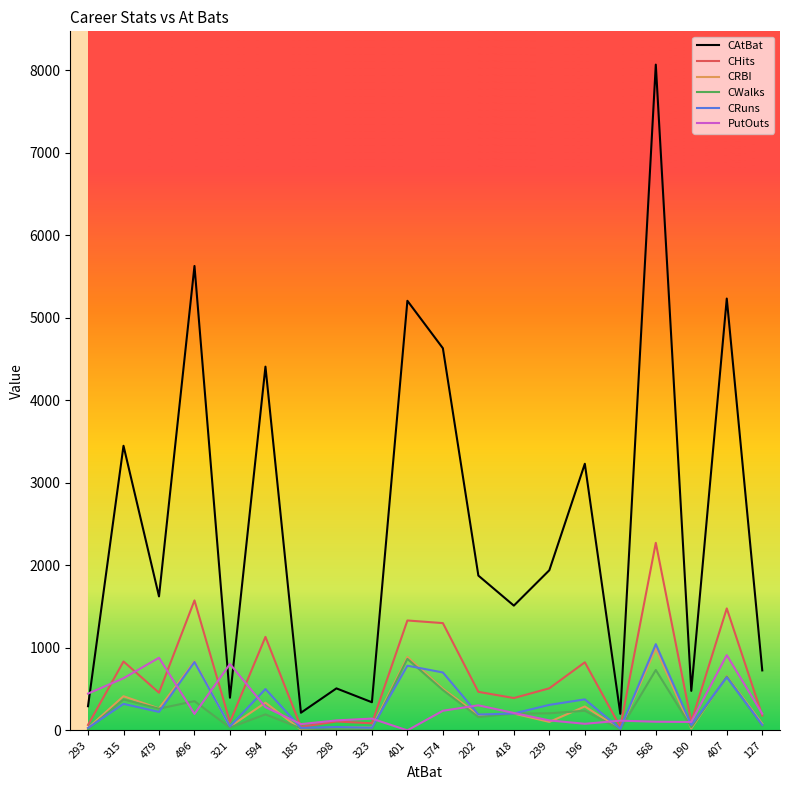

True or false: PutOuts has a value of 282 at 594.

True